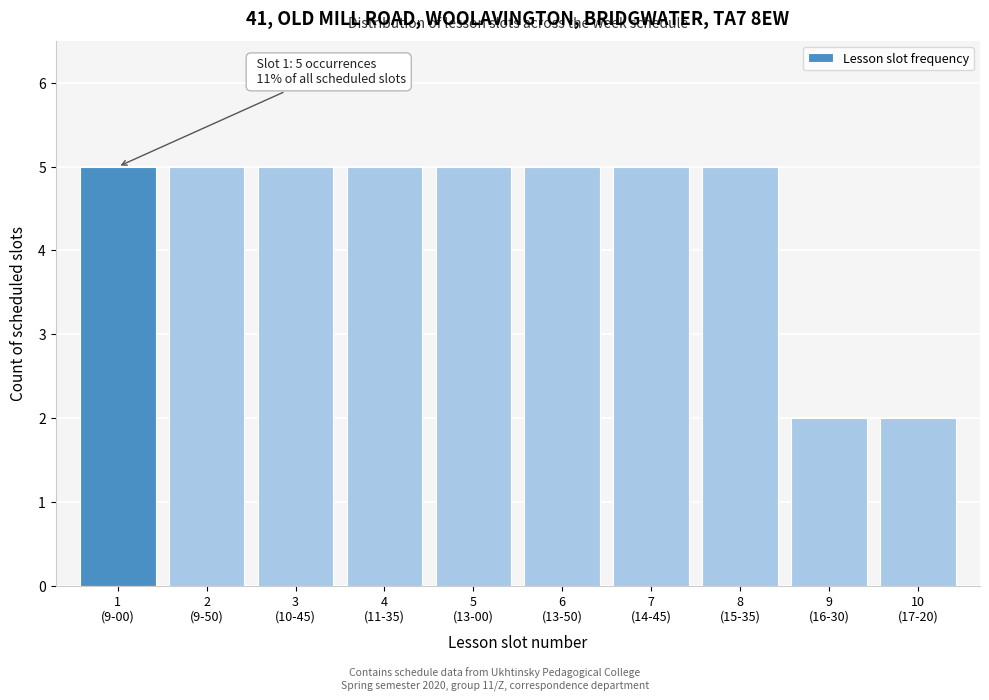

Reading left to right, extract all data points from this chart.

5	5	5	5	5	5	5	5	2	2